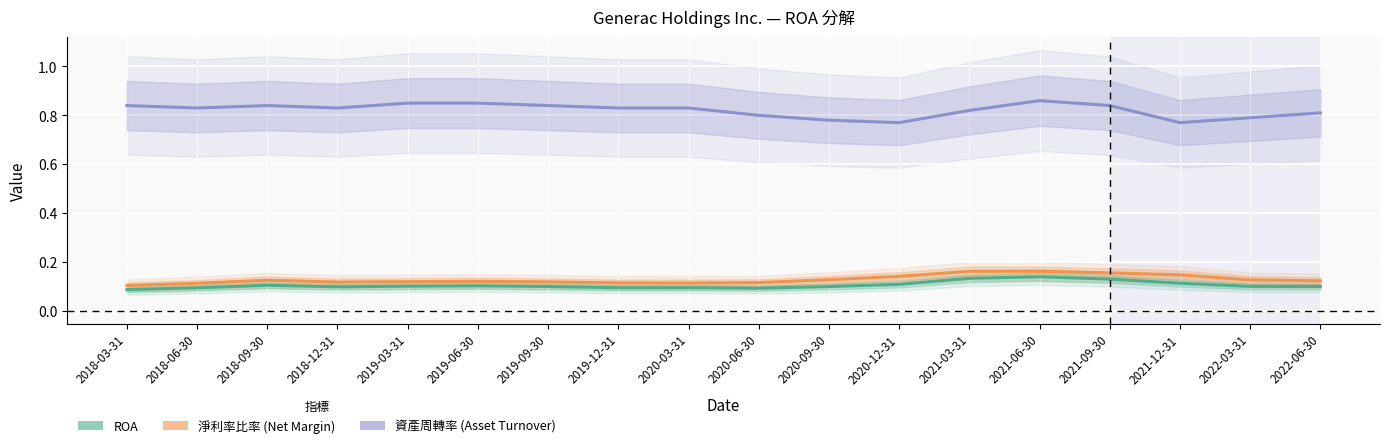

Where is ROA nearest to the value 0?

2018-03-31